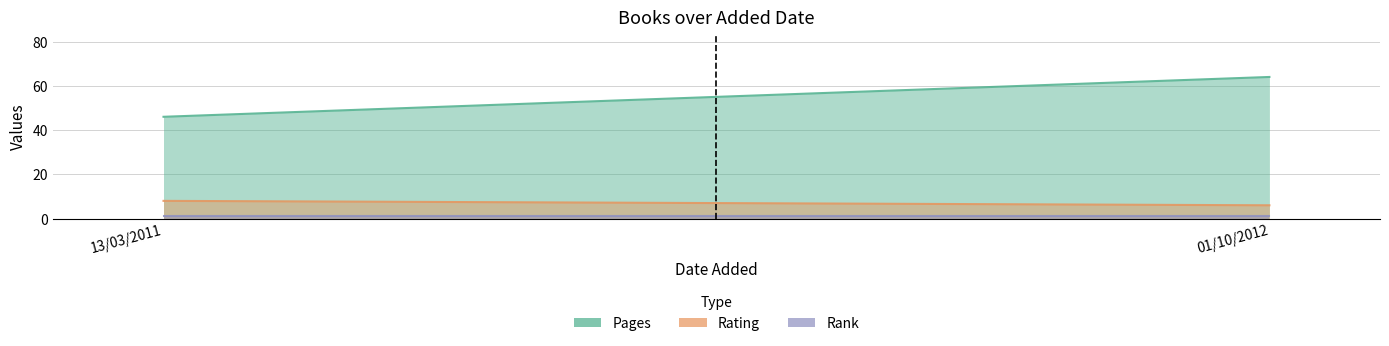

The value of pages at 01/10/2012 is 64. True or false?

True